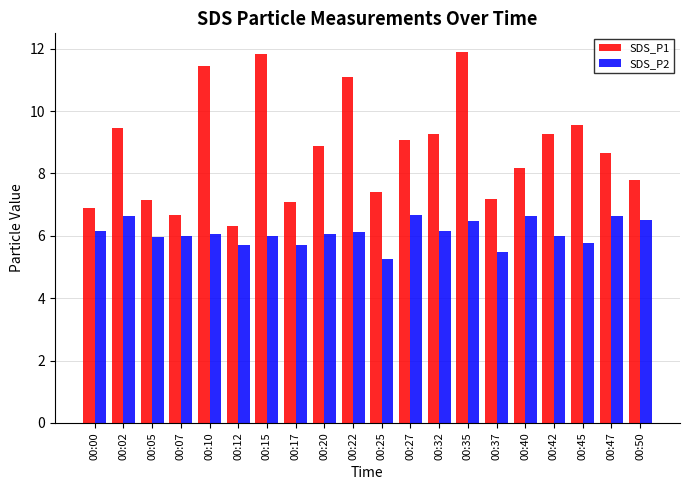

Rank the series by their average value, from highest to lowest.

SDS_P1, SDS_P2